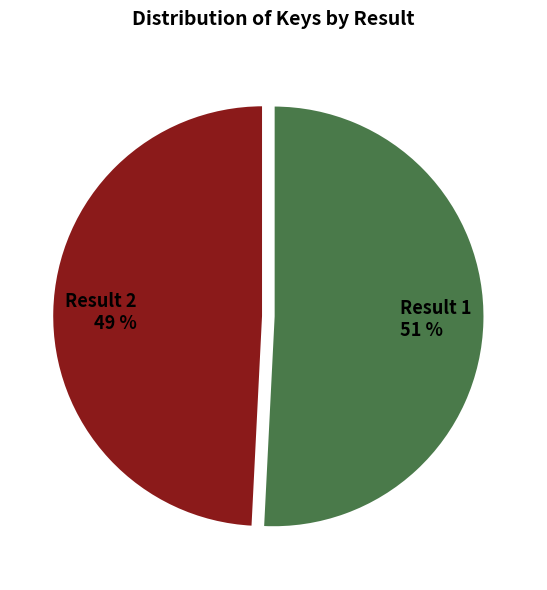

To the nearest percent, what is the average slice percentage?

50%